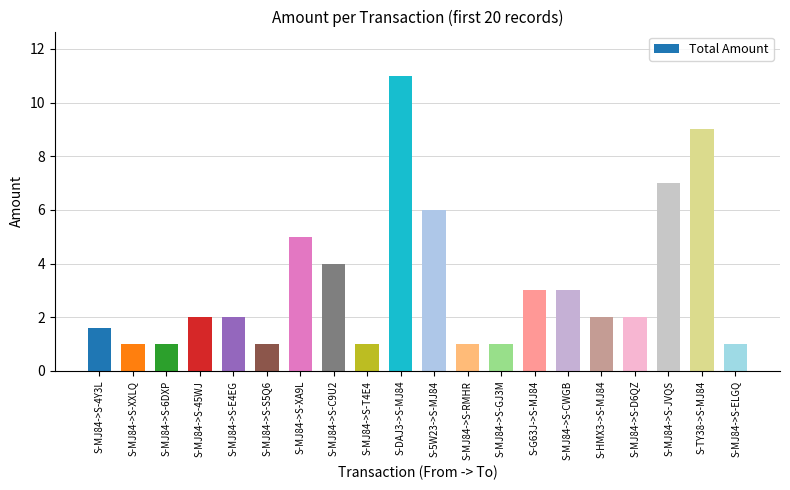

The chart shows a value of 7.0 at S-MJ84->S-JVQS. True or false?

True